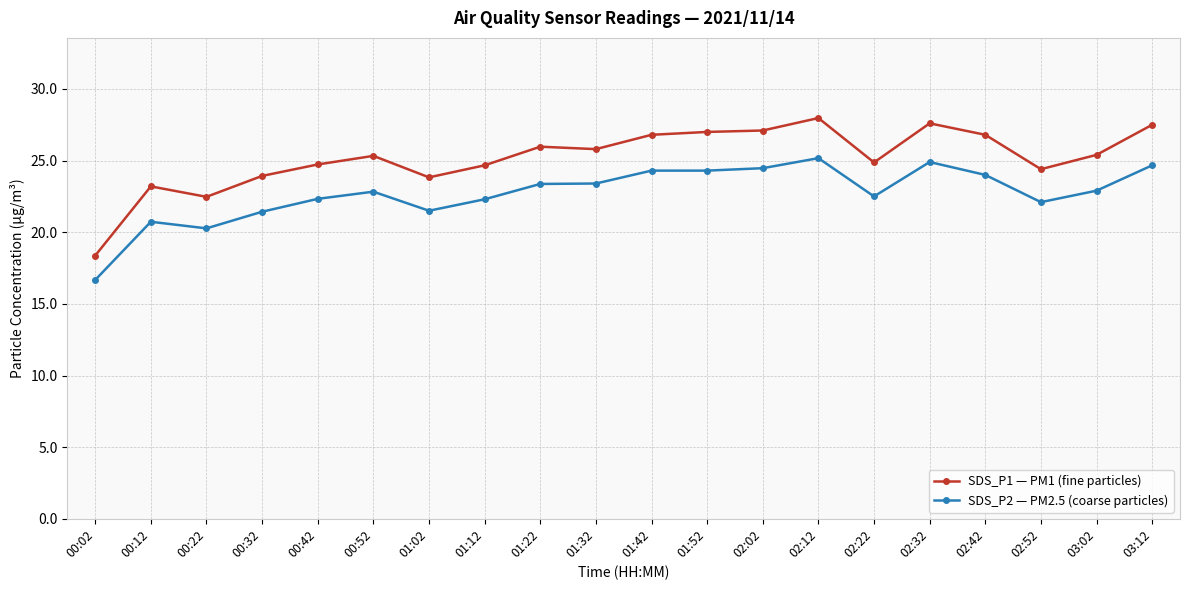

At which label is SDS_P2 — PM2.5 (coarse particles) closest to 20?

00:22